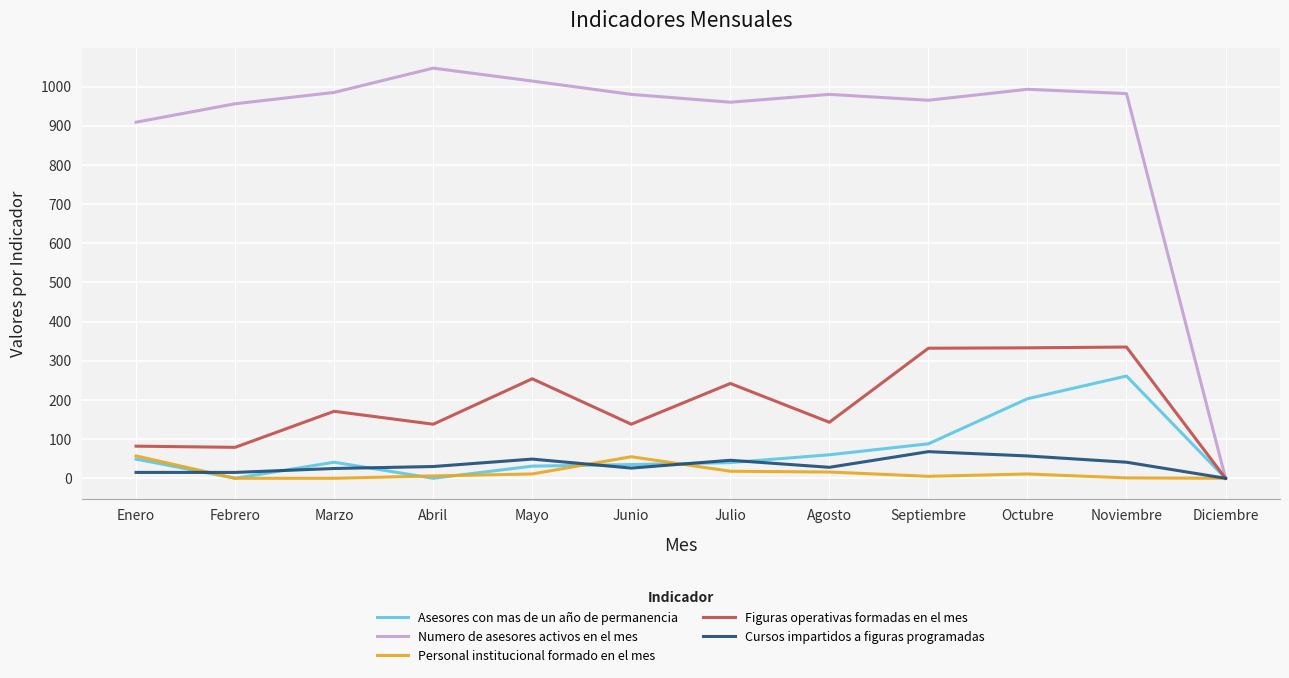

True or false: Figuras operativas formadas en el mes has more than 2 interior local peaks.

True